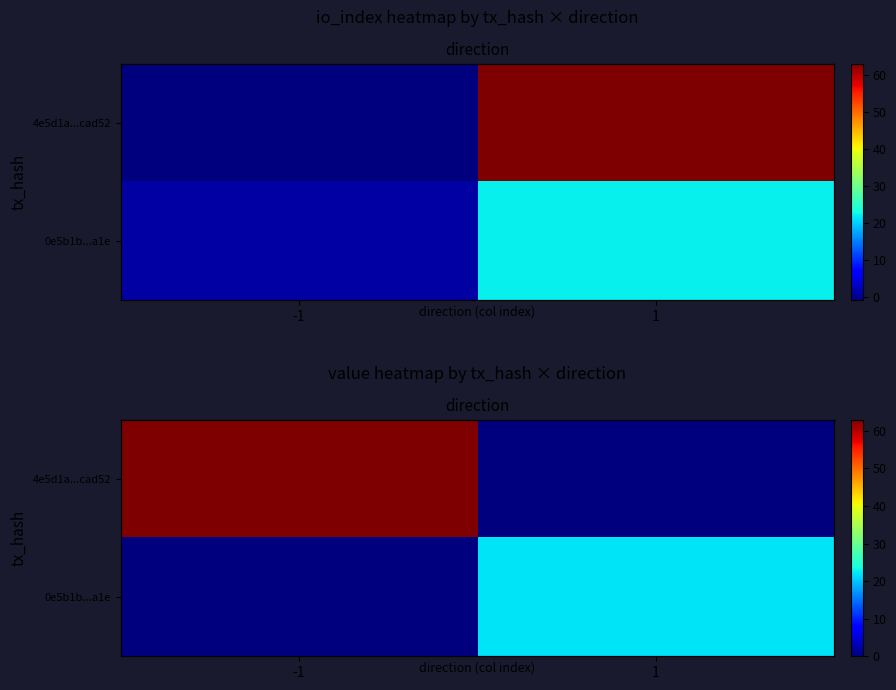

What is the difference between the 0e5b1b...a1e values at -1 and 1?

22